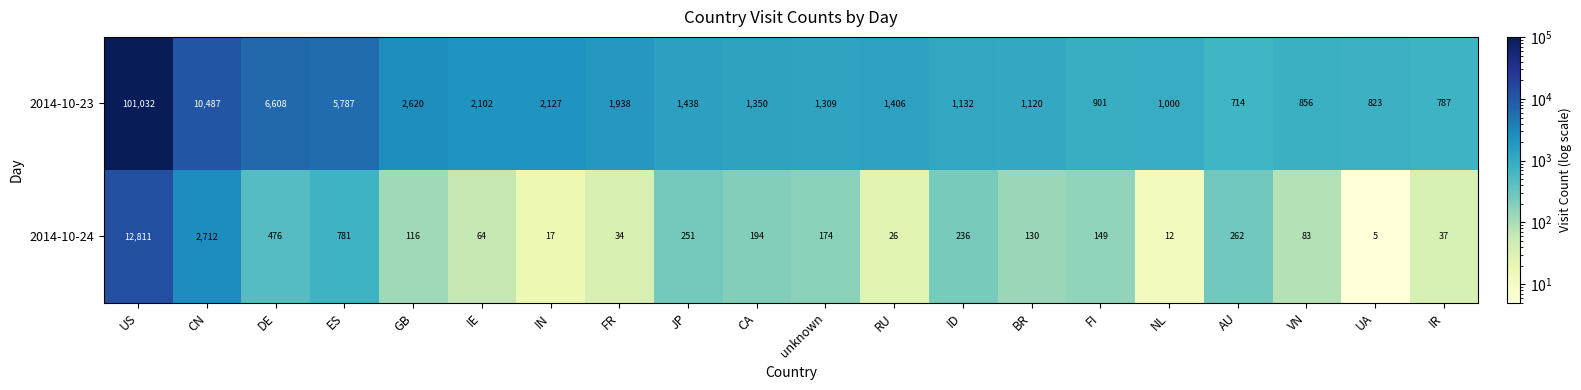

Which series changed the most between RU and AU?

2014-10-23